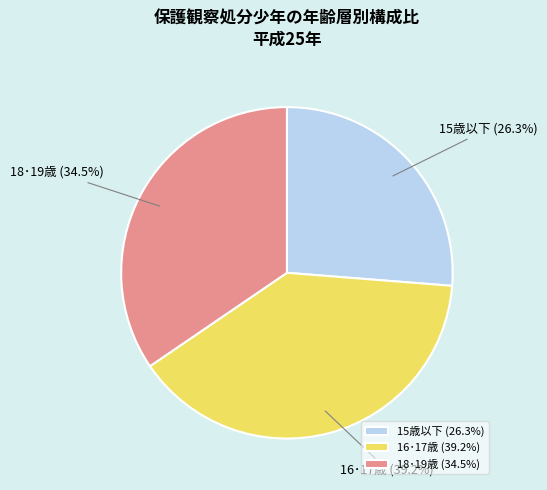

What portion of the pie excludes 16･17歳?

60.8%